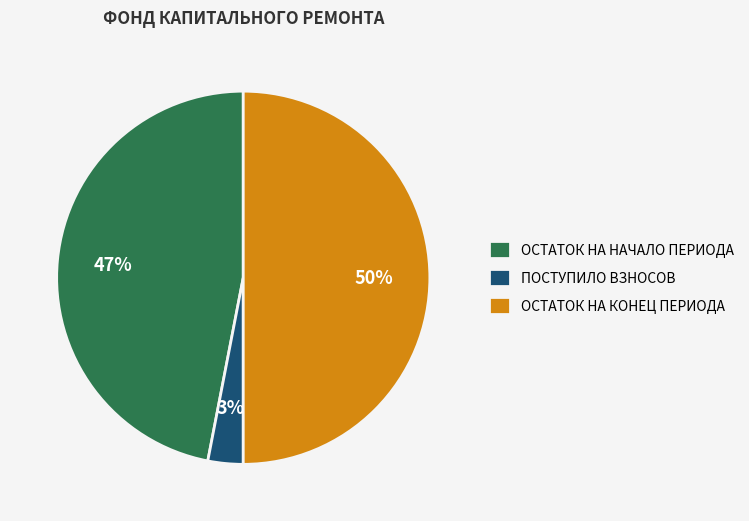

Combined, do ПОСТУПИЛО ВЗНОСОВ and ОСТАТОК НА КОНЕЦ ПЕРИОДА account for over 50%?

Yes